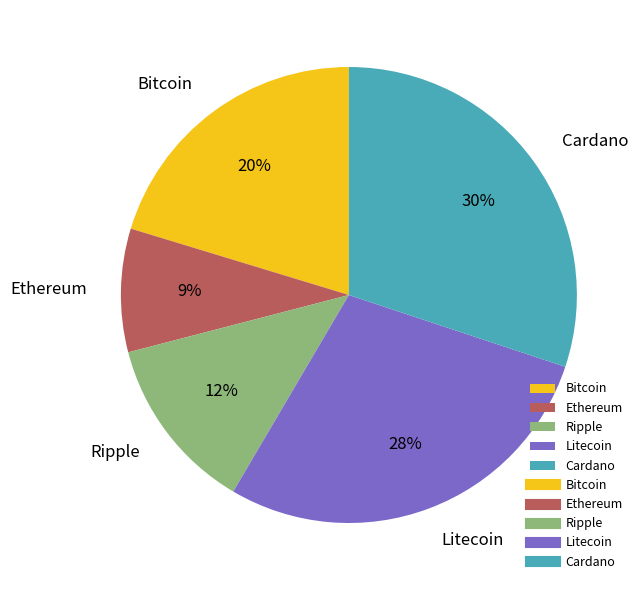

To the nearest percent, what is the average slice percentage?

20%